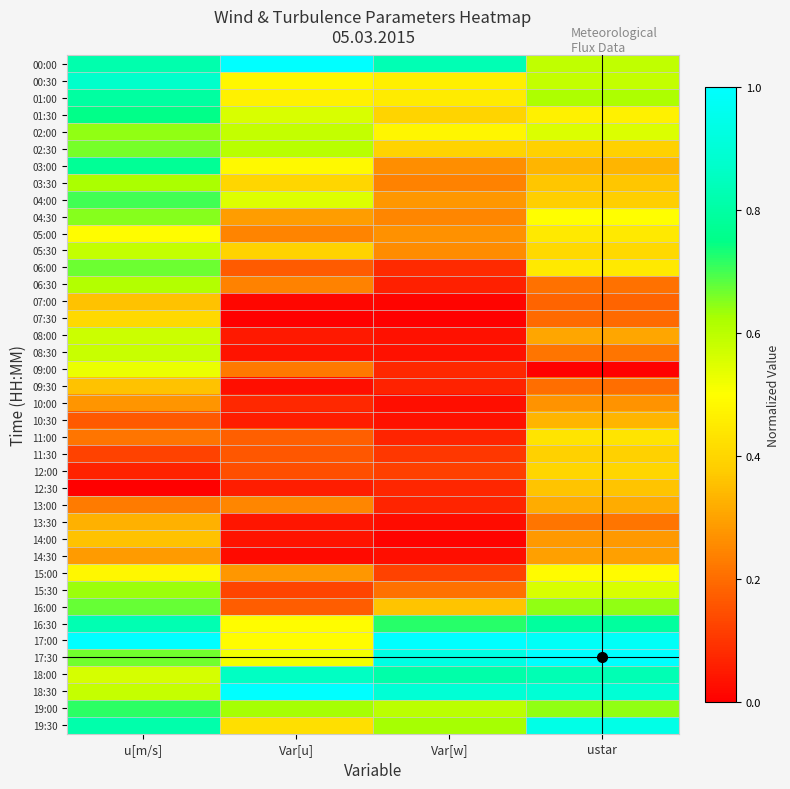

Reading right to left, extract all data points from this chart.

00:00: ustar=0.6	Var[w]=0.8	Var[u]=1.0	u[m/s]=0.8
00:30: ustar=0.6	Var[w]=0.5	Var[u]=0.5	u[m/s]=0.9
01:00: ustar=0.6	Var[w]=0.5	Var[u]=0.5	u[m/s]=0.8
01:30: ustar=0.5	Var[w]=0.4	Var[u]=0.6	u[m/s]=0.8
02:00: ustar=0.6	Var[w]=0.5	Var[u]=0.6	u[m/s]=0.6
02:30: ustar=0.4	Var[w]=0.4	Var[u]=0.6	u[m/s]=0.7
03:00: ustar=0.3	Var[w]=0.3	Var[u]=0.5	u[m/s]=0.8
03:30: ustar=0.4	Var[w]=0.2	Var[u]=0.4	u[m/s]=0.6
04:00: ustar=0.4	Var[w]=0.3	Var[u]=0.5	u[m/s]=0.7
04:30: ustar=0.5	Var[w]=0.2	Var[u]=0.3	u[m/s]=0.7
05:00: ustar=0.4	Var[w]=0.3	Var[u]=0.2	u[m/s]=0.5
05:30: ustar=0.4	Var[w]=0.3	Var[u]=0.4	u[m/s]=0.6
06:00: ustar=0.4	Var[w]=0.1	Var[u]=0.2	u[m/s]=0.7
06:30: ustar=0.2	Var[w]=0.1	Var[u]=0.2	u[m/s]=0.6
07:00: ustar=0.2	Var[w]=0.0	Var[u]=0.0	u[m/s]=0.4
07:30: ustar=0.2	Var[w]=0.0	Var[u]=0.0	u[m/s]=0.4
08:00: ustar=0.3	Var[w]=0.0	Var[u]=0.1	u[m/s]=0.6
08:30: ustar=0.2	Var[w]=0.0	Var[u]=0.0	u[m/s]=0.6
09:00: ustar=0.0	Var[w]=0.1	Var[u]=0.2	u[m/s]=0.5
09:30: ustar=0.2	Var[w]=0.1	Var[u]=0.0	u[m/s]=0.4
10:00: ustar=0.3	Var[w]=0.0	Var[u]=0.1	u[m/s]=0.3
10:30: ustar=0.3	Var[w]=0.0	Var[u]=0.1	u[m/s]=0.2
11:00: ustar=0.4	Var[w]=0.1	Var[u]=0.2	u[m/s]=0.2
11:30: ustar=0.4	Var[w]=0.1	Var[u]=0.2	u[m/s]=0.1
12:00: ustar=0.4	Var[w]=0.1	Var[u]=0.1	u[m/s]=0.1
12:30: ustar=0.4	Var[w]=0.1	Var[u]=0.1	u[m/s]=0.0
13:00: ustar=0.3	Var[w]=0.1	Var[u]=0.2	u[m/s]=0.2
13:30: ustar=0.2	Var[w]=0.0	Var[u]=0.0	u[m/s]=0.3
14:00: ustar=0.3	Var[w]=0.0	Var[u]=0.0	u[m/s]=0.4
14:30: ustar=0.3	Var[w]=0.0	Var[u]=0.0	u[m/s]=0.3
15:00: ustar=0.5	Var[w]=0.1	Var[u]=0.3	u[m/s]=0.5
15:30: ustar=0.6	Var[w]=0.2	Var[u]=0.1	u[m/s]=0.6
16:00: ustar=0.6	Var[w]=0.4	Var[u]=0.2	u[m/s]=0.7
16:30: ustar=0.8	Var[w]=0.7	Var[u]=0.5	u[m/s]=0.8
17:00: ustar=1.0	Var[w]=1.0	Var[u]=0.5	u[m/s]=1.0
17:30: ustar=1.0	Var[w]=0.9	Var[u]=0.5	u[m/s]=0.7
18:00: ustar=0.8	Var[w]=0.8	Var[u]=0.9	u[m/s]=0.6
18:30: ustar=0.9	Var[w]=0.9	Var[u]=1.0	u[m/s]=0.6
19:00: ustar=0.6	Var[w]=0.6	Var[u]=0.6	u[m/s]=0.7
19:30: ustar=0.9	Var[w]=0.6	Var[u]=0.4	u[m/s]=0.8